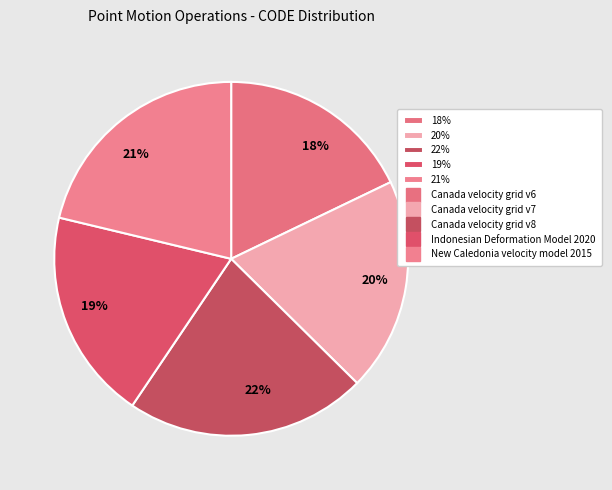

Between 21% and 20%, which is larger?

21%